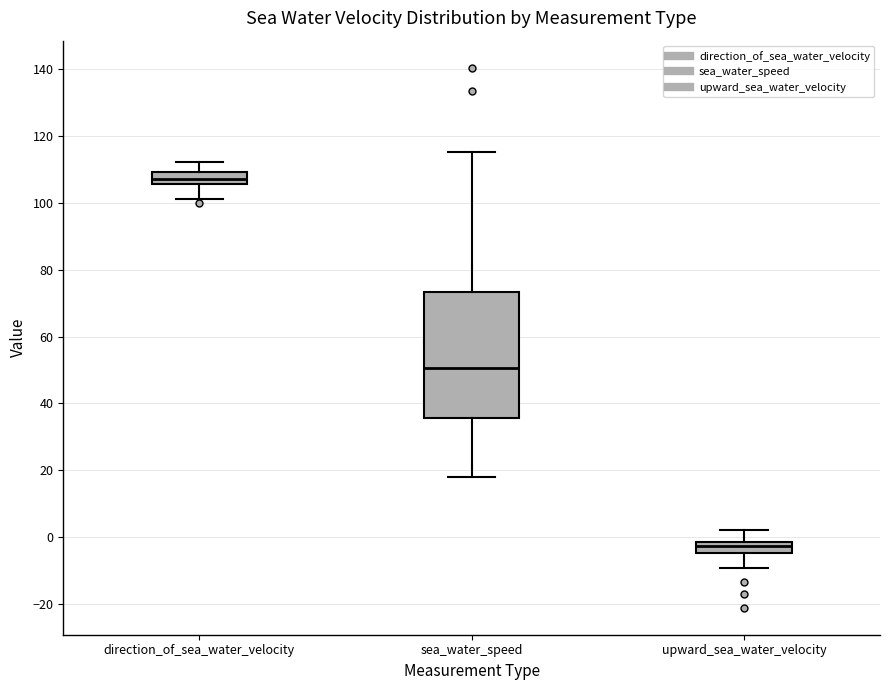

Reading left to right, read every box against the y-axis: the position of its median line, the range the box covers, and the ends of its whiskers. The values are not printed on the chart, so give them approximately, as read against the axis.

direction_of_sea_water_velocity: median 108, box 106 to 110, whiskers 102 to 112
sea_water_speed: median 50, box 36 to 74, whiskers 18 to 116
upward_sea_water_velocity: median -2 (inside the box), box -4 to -2, whiskers -8 to 2